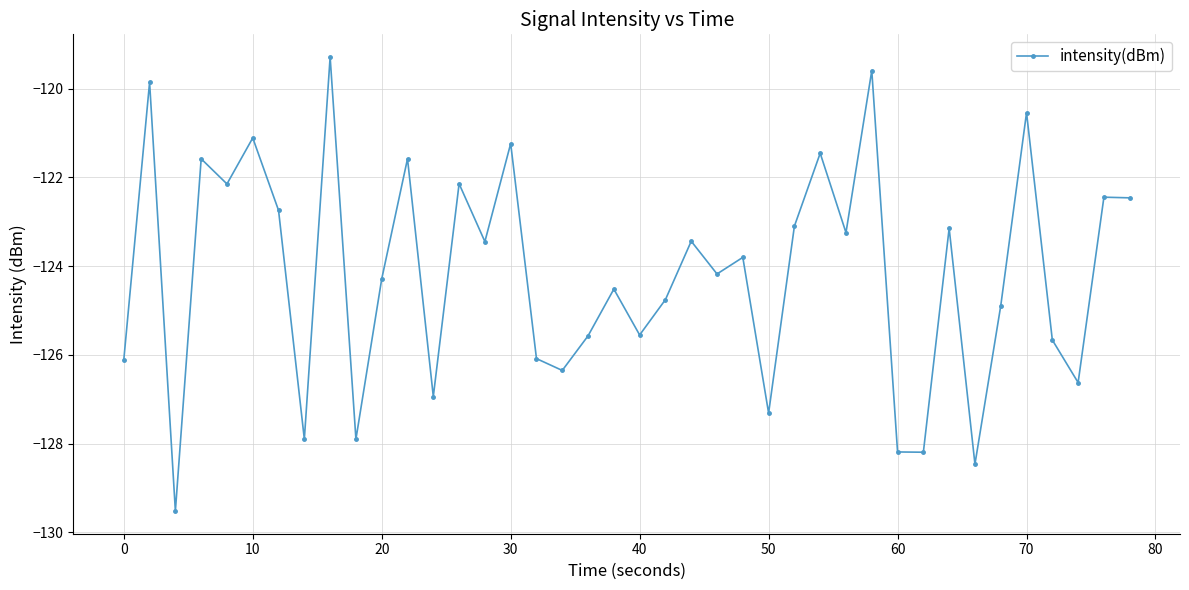

What is the value of the 36th point from the left?

-120.5